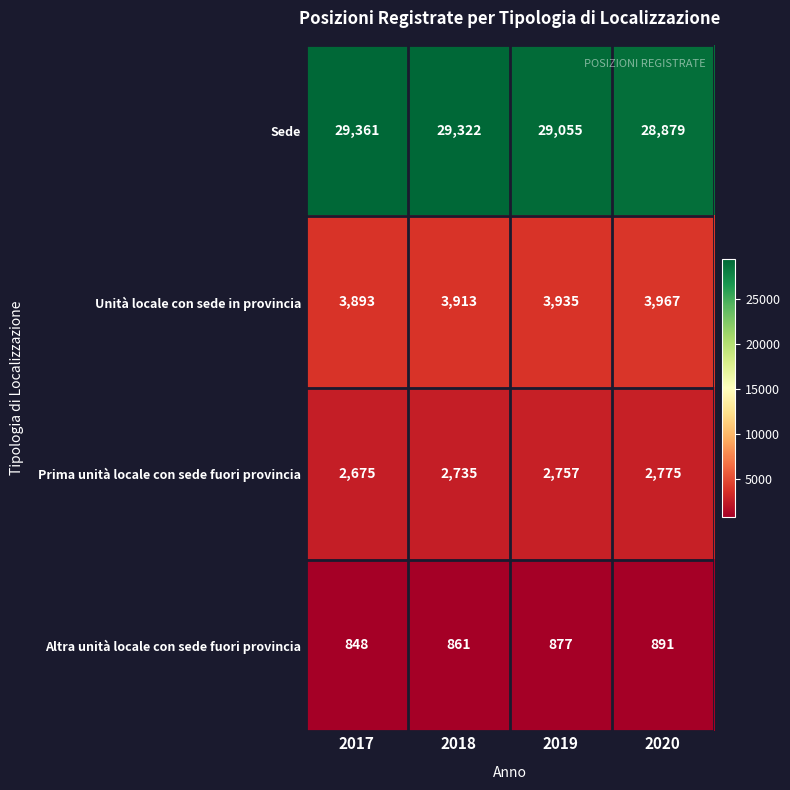

Which label corresponds to the largest value in the chart?

2017